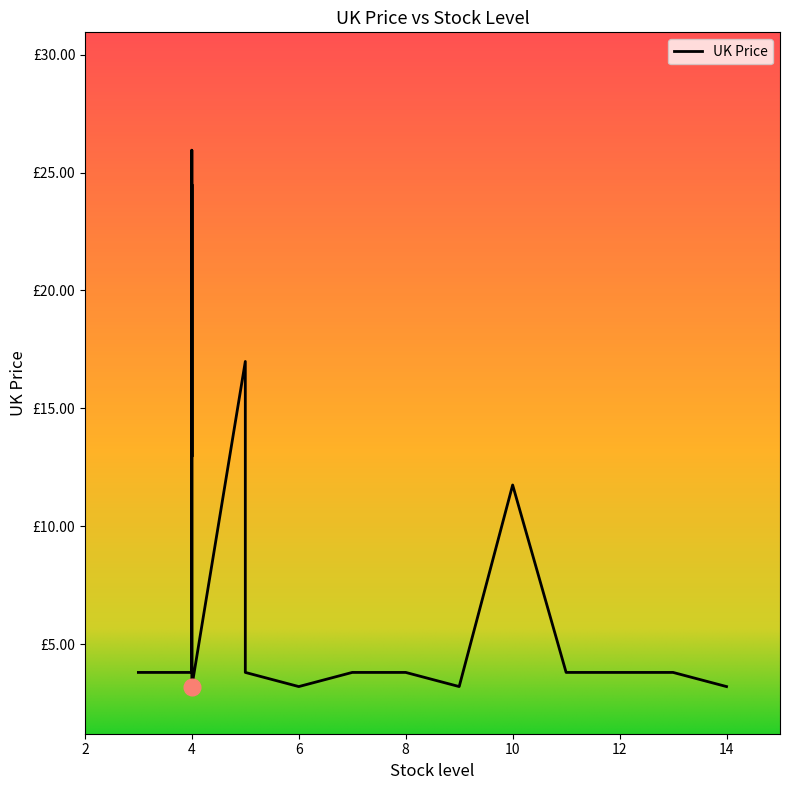

What is the ratio of the value at 7 to the value at 7?

1.0